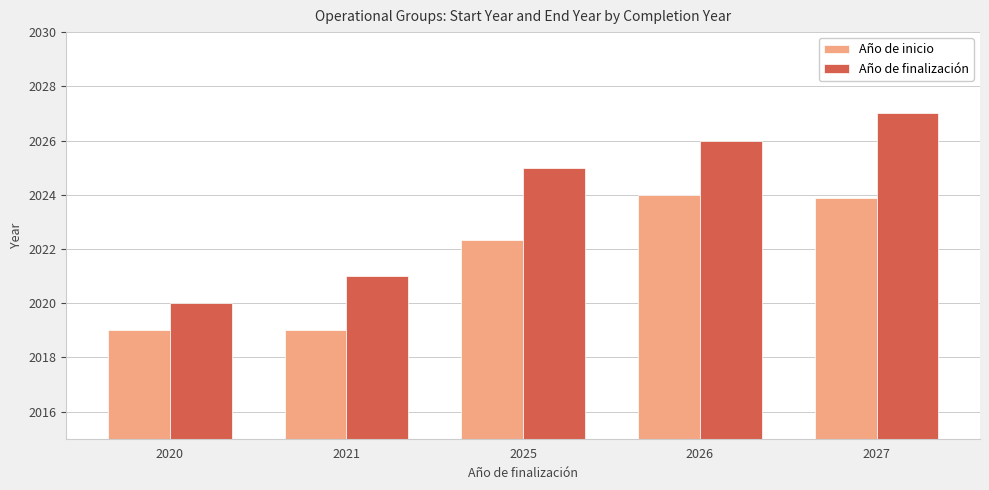

What is the difference between the maximum and minimum values in the Año de inicio series?

5.0